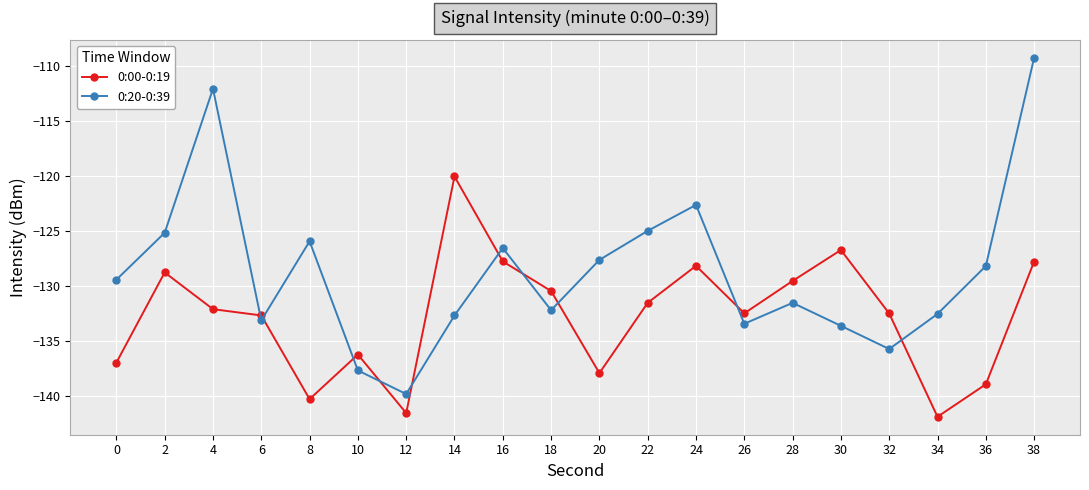

Read the 0:00-0:19 value at 2.

-128.8